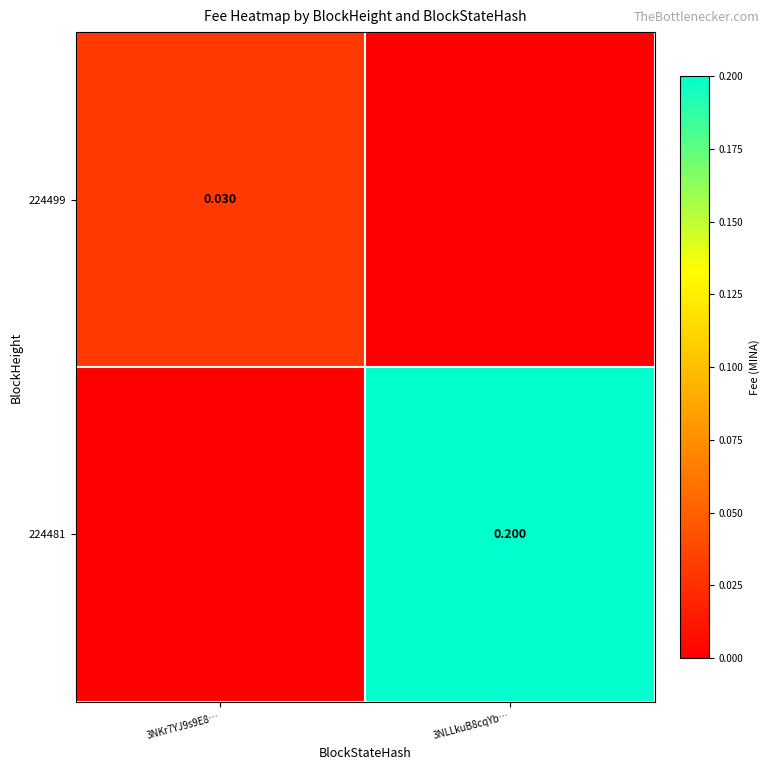

Is the value of 224481 at 3NLLkuB8cqYb… greater than the value of 224499 at 3NKr7YJ9s9E8…?

Yes